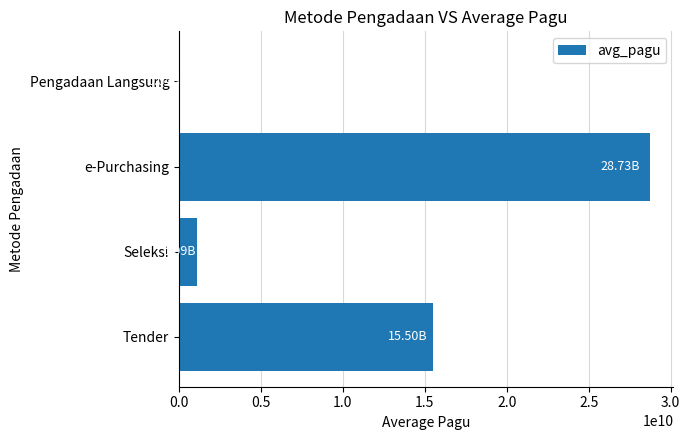

How many data points does each series have?

4